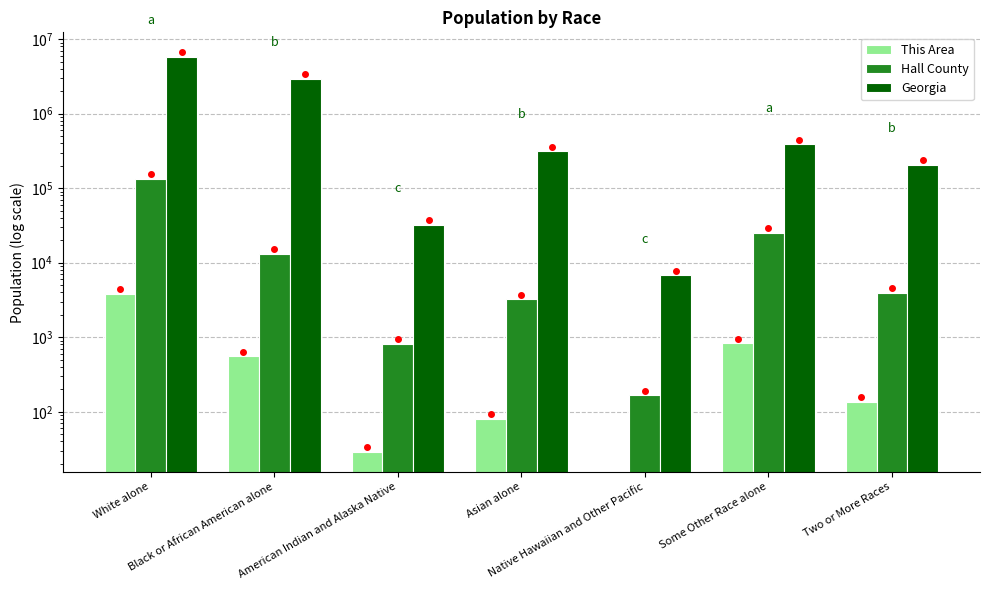

Rank the series by their maximum value, from highest to lowest.

Georgia, Hall County, This Area